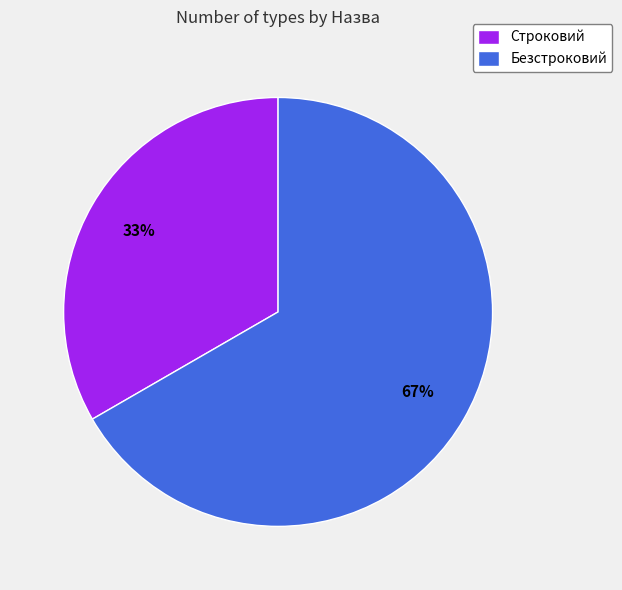

Is the sum of Безстроковий and Строковий greater than half?

Yes